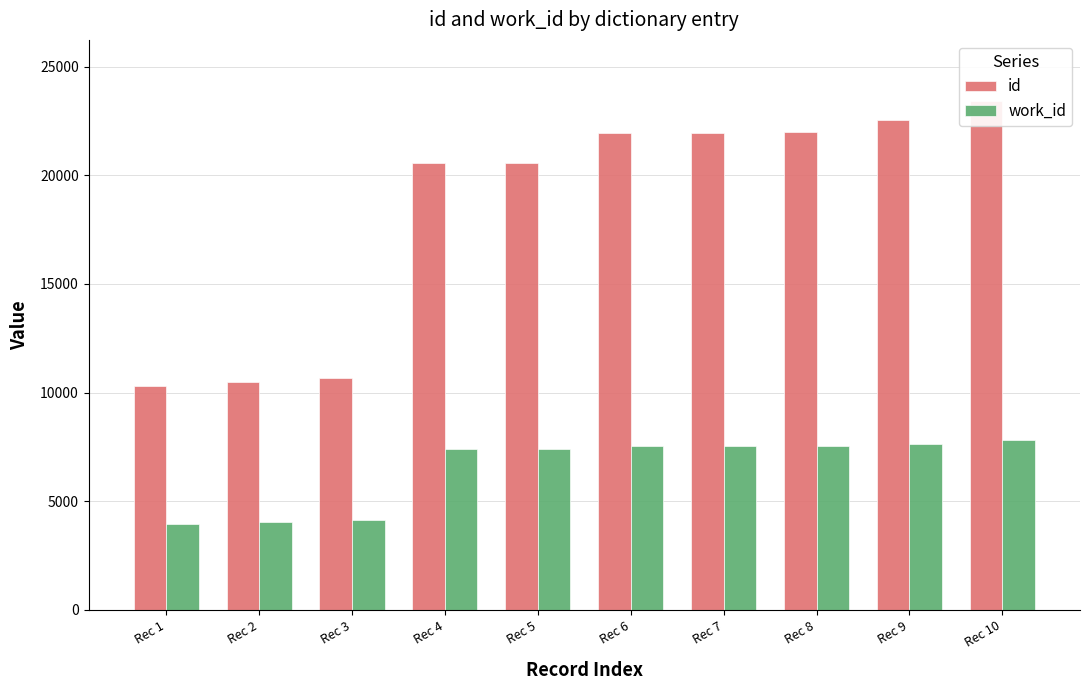

Is the value of work_id at Rec 5 greater than the value of id at Rec 2?

No